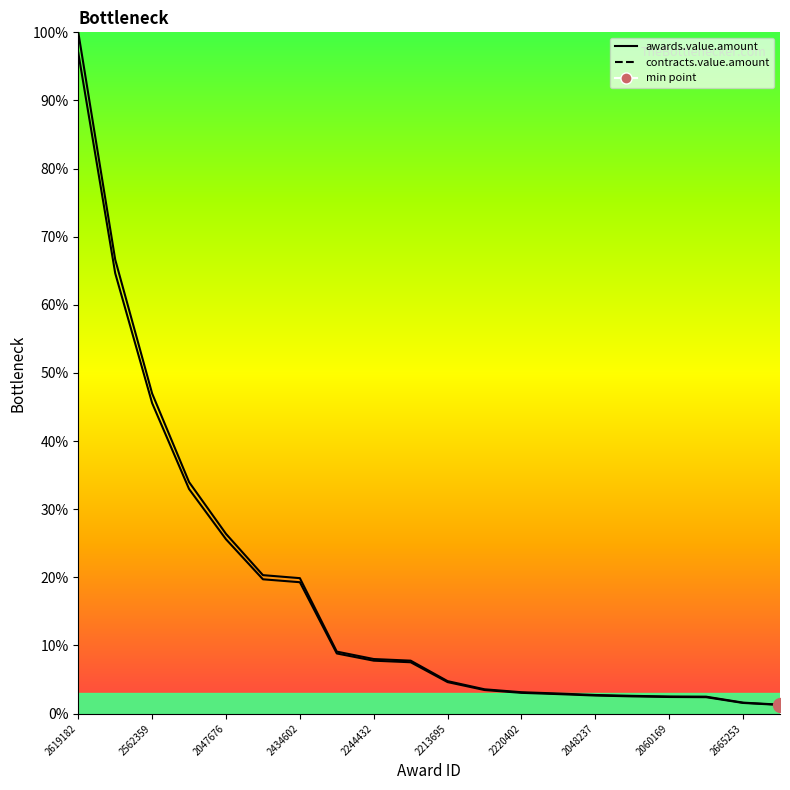

At which label does awards.value.amount first exceed 7?

2619182